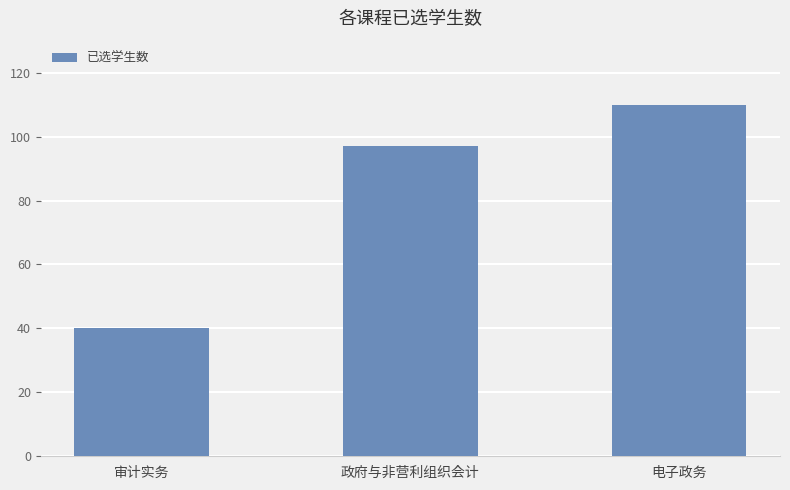

Rank the categories by value from lowest to highest.

审计实务, 政府与非营利组织会计, 电子政务